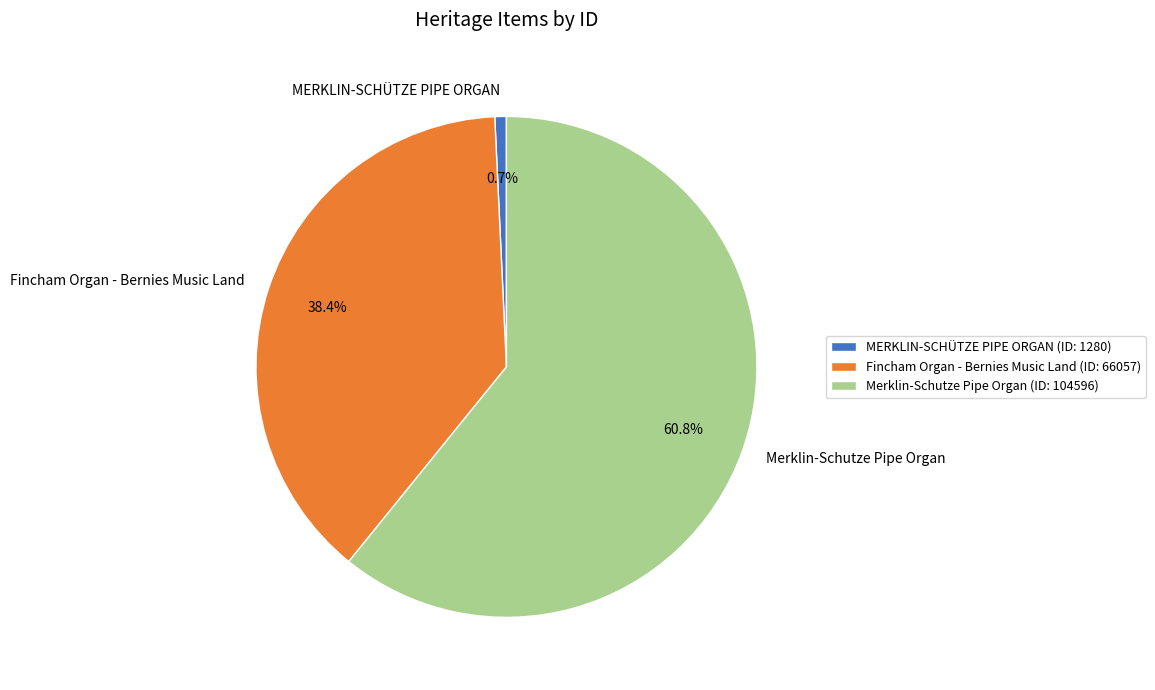

Is it true that MERKLIN-SCHÜTZE PIPE ORGAN is 12% of the pie?

False